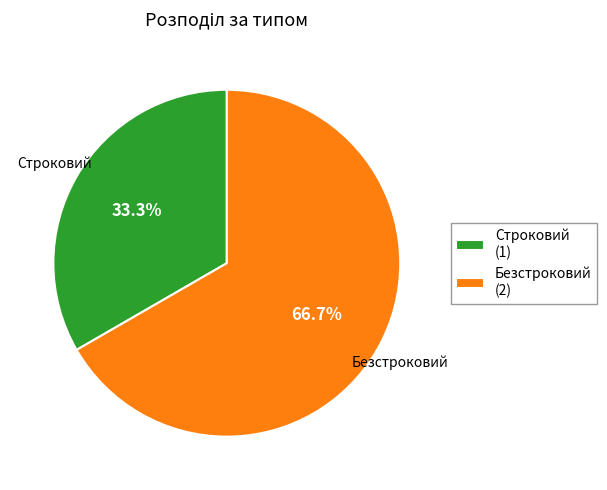

What percentage is the Строковий slice, to the nearest percent?

33%